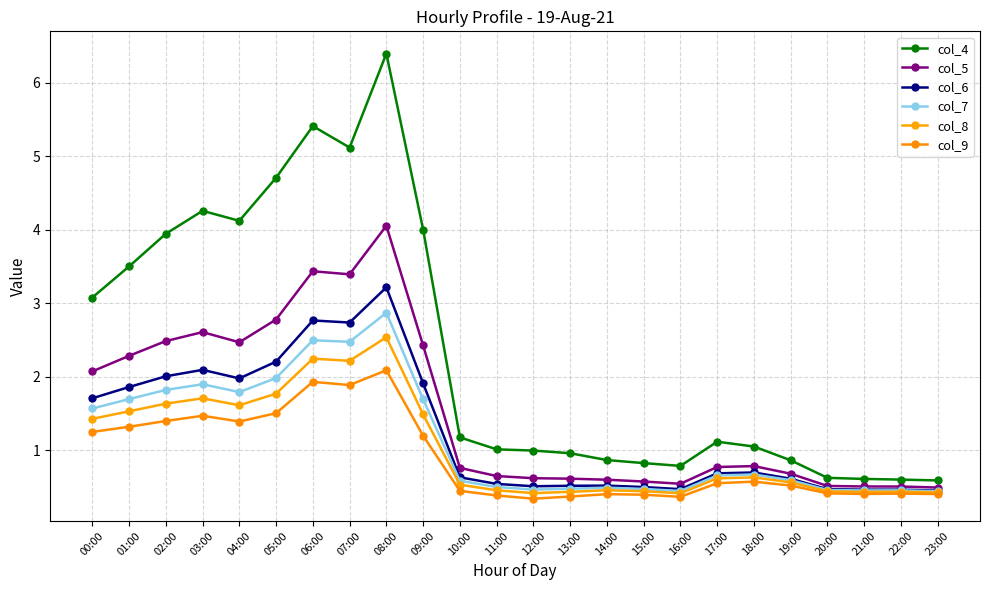

The value of col_7 at 17:00 is 1.0. True or false?

False